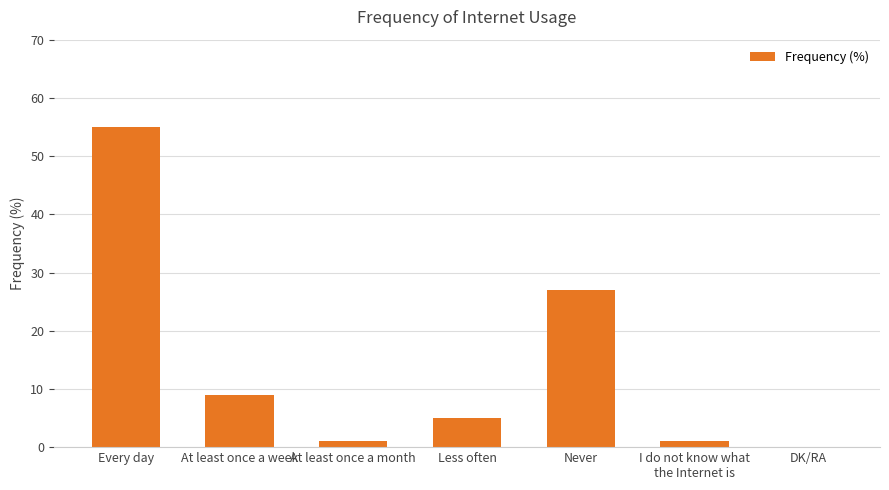

The chart shows a value of -28 at DK/RA. True or false?

False